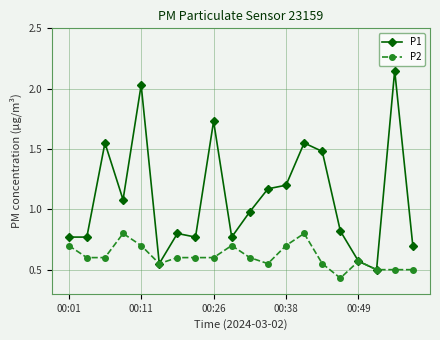

Which series has the largest range (max minus min)?

P1